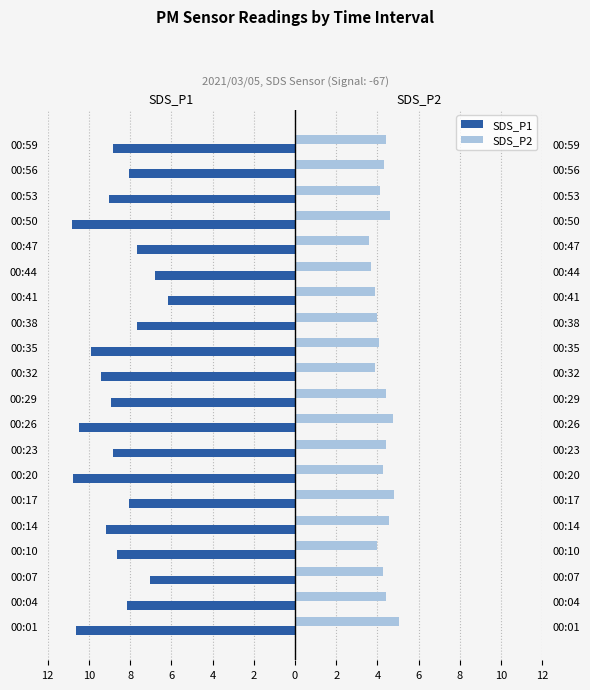

Reading left to right, list all the values displayed in this chart.

SDS_P1: -10.6	-8.2	-7.0	-8.6	-9.2	-8.1	-10.8	-8.8	-10.5	-8.9	-9.4	-9.9	-7.7	-6.2	-6.8	-7.7	-10.8	-9.0	-8.0	-8.8
SDS_P2: 5.0	4.4	4.3	4.0	4.6	4.8	4.3	4.4	4.7	4.4	3.9	4.1	4.0	3.9	3.7	3.6	4.6	4.1	4.3	4.4